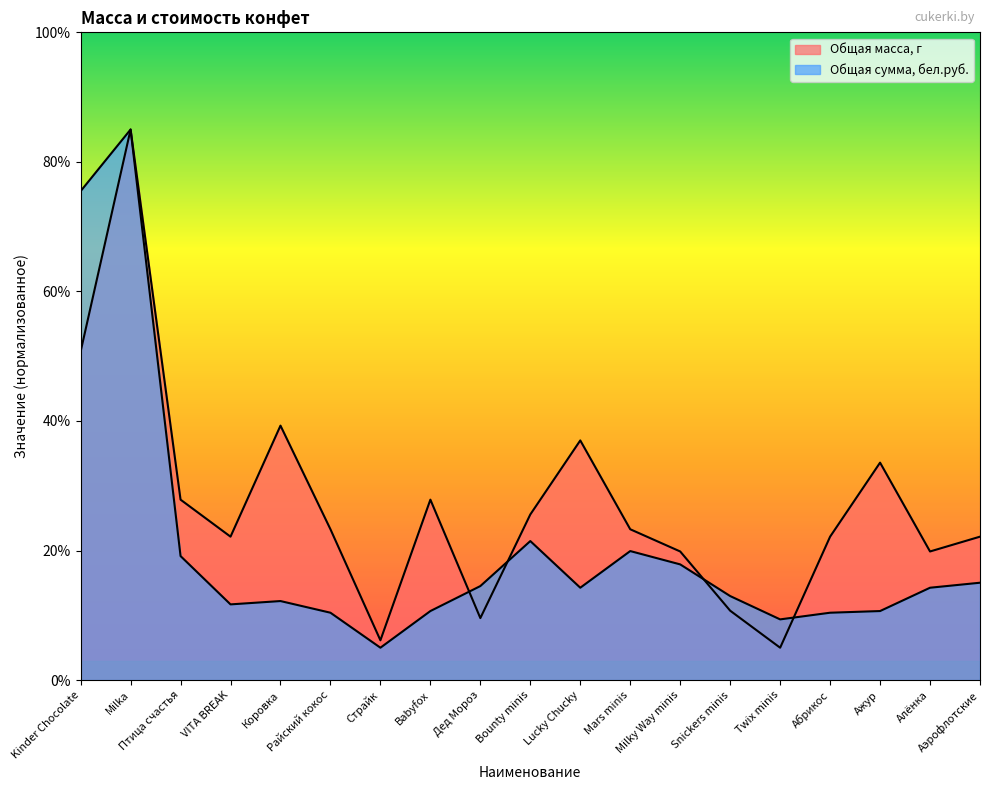

After their last crossing, which series has the higher values: Общая масса, г or Общая сумма, бел.руб.?

Общая масса, г